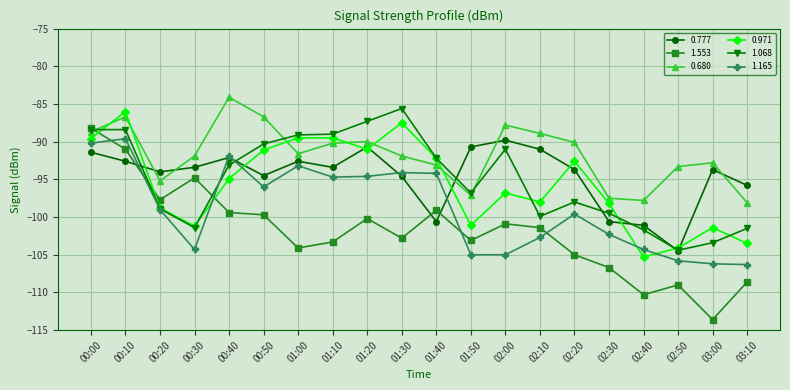

What is the difference between the 1.553 values at 01:20 and 02:40?

10.1